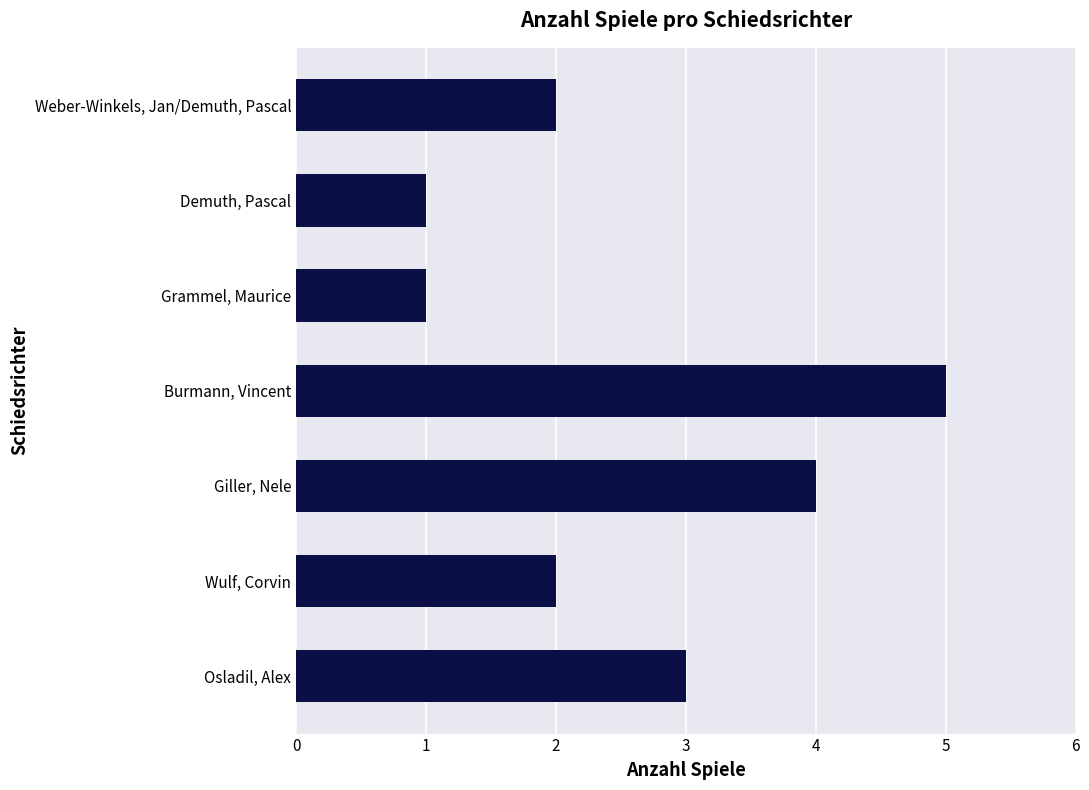

Count the number of categories in the chart.

7